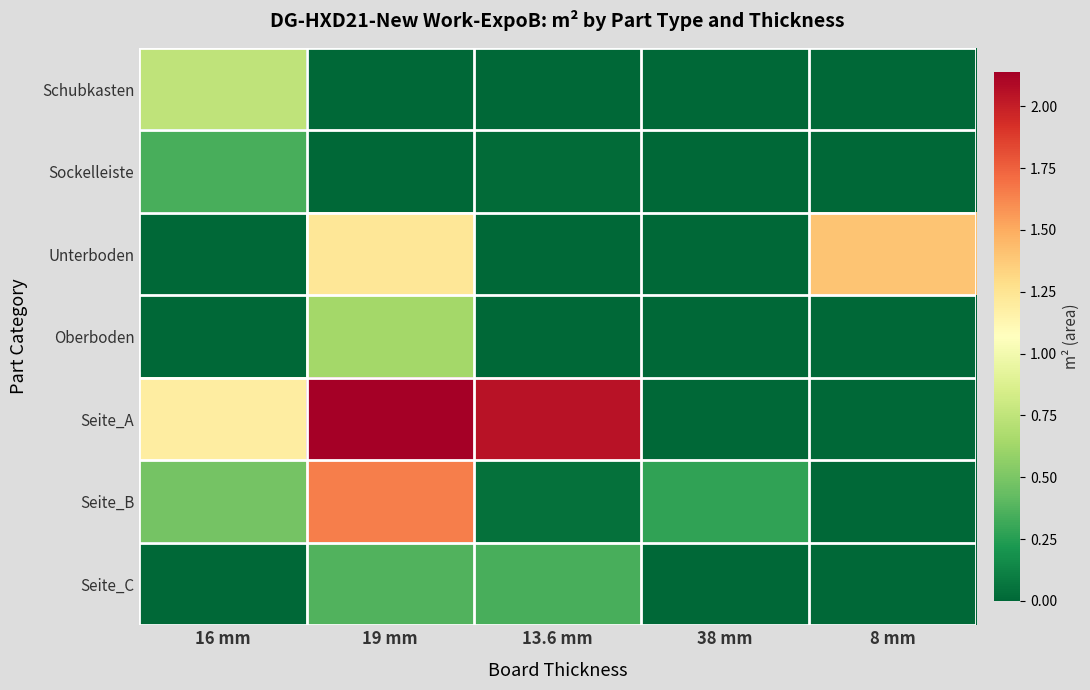

List the series in order of their peak value, highest first.

Seite_A, Seite_B, Unterboden, Schubkasten, Oberboden, Seite_C, Sockelleiste